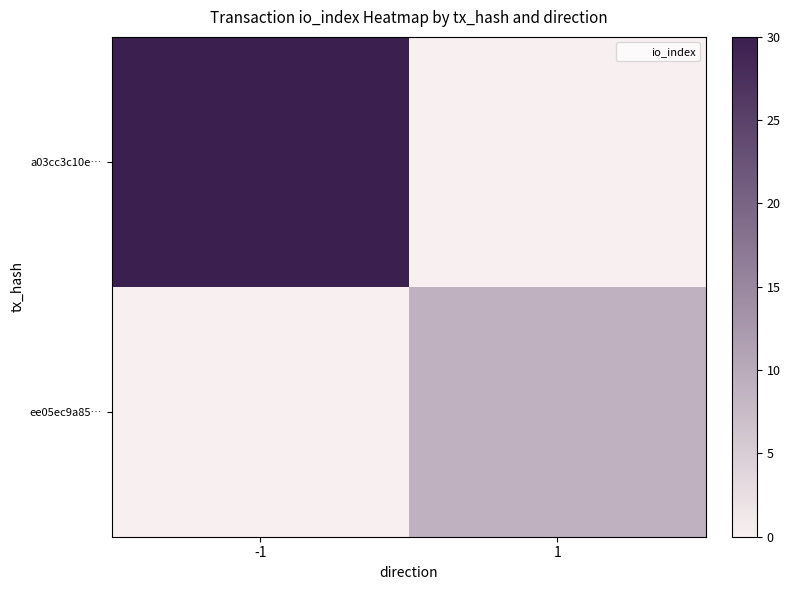

At which category does the chart reach its peak across all series?

-1